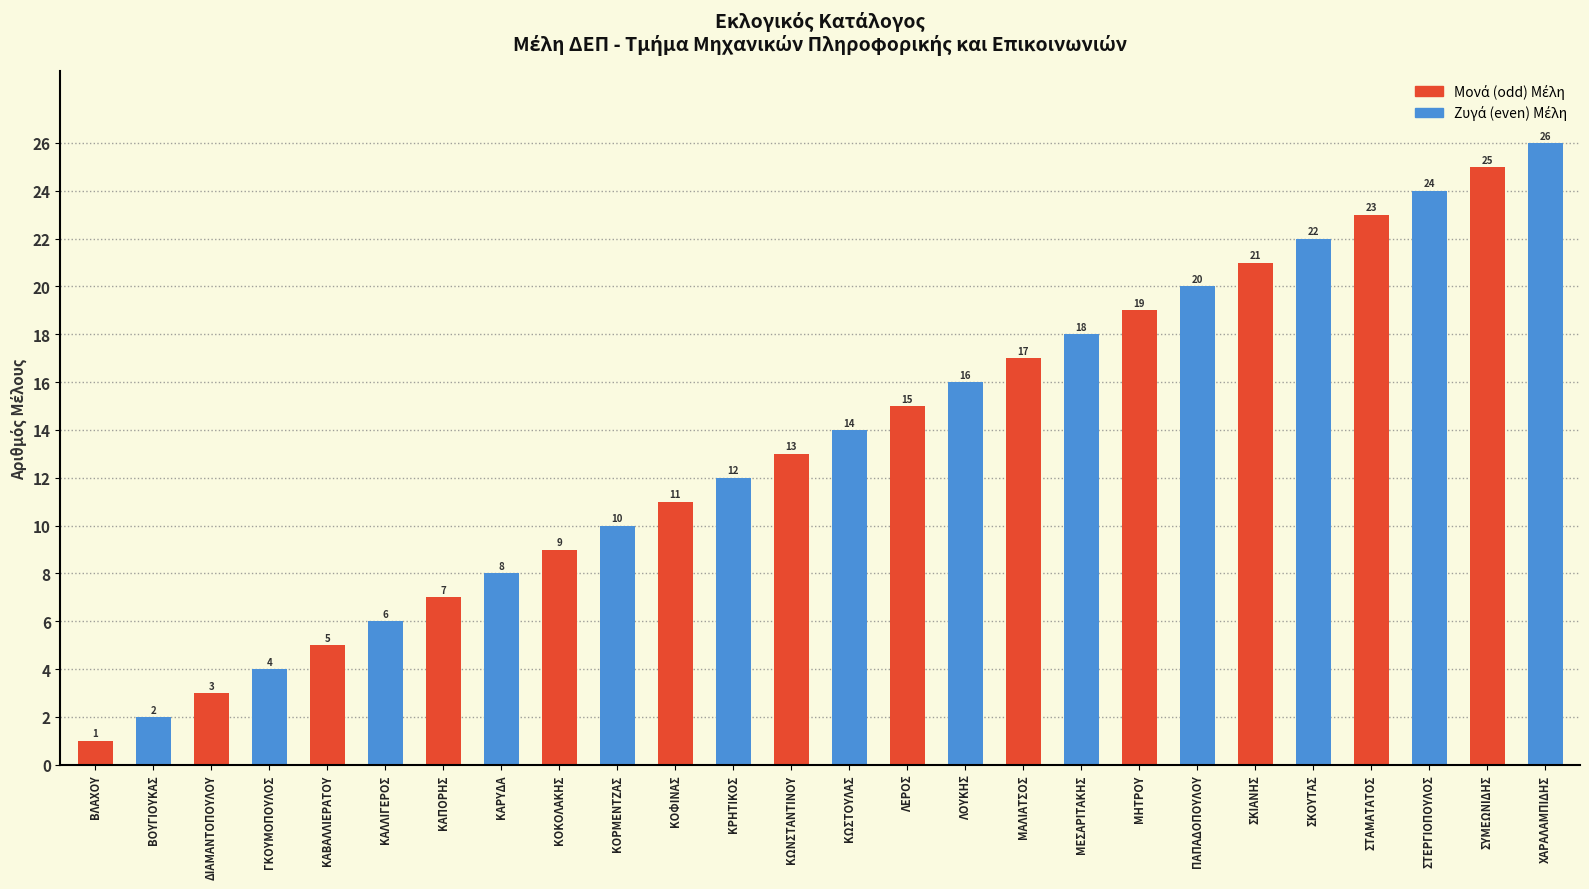

What is the maximum value shown in the chart?

26